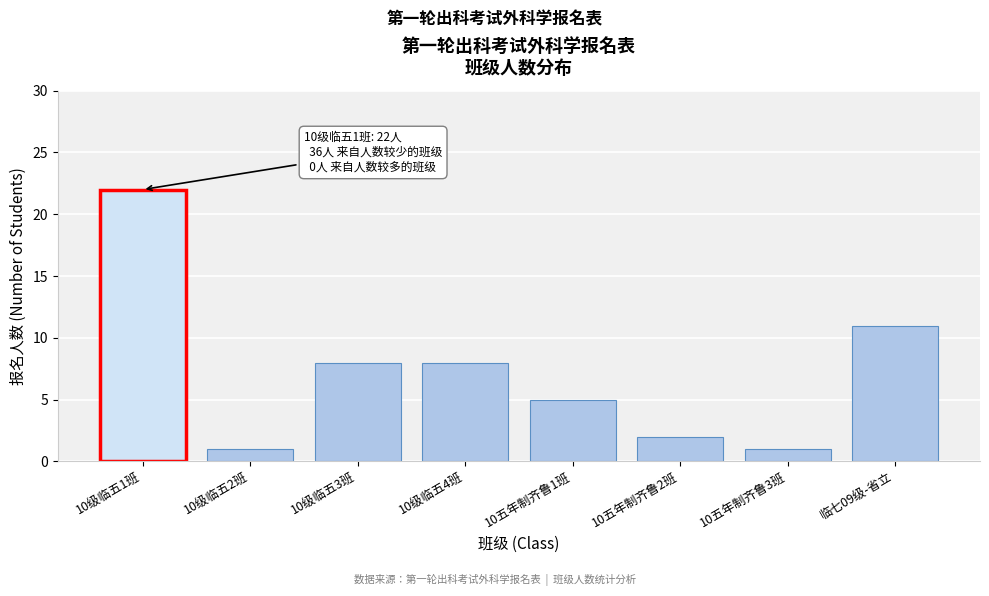

Reading right to left, list all the values displayed in this chart.

11	1	2	5	8	8	1	22